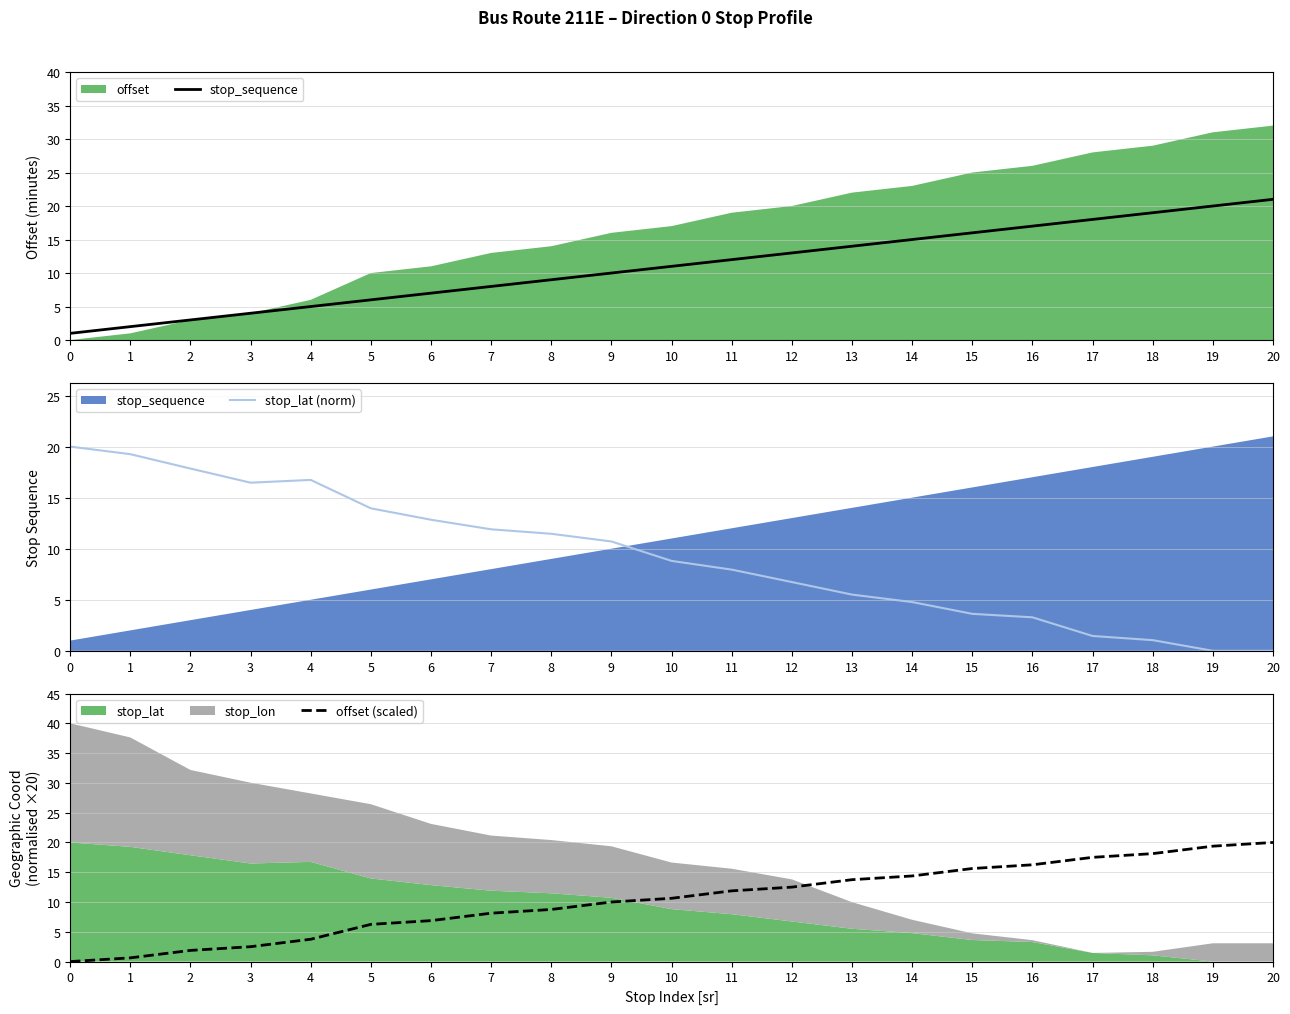

True or false: offset (scaled) and stop_sequence cross at least once.

True